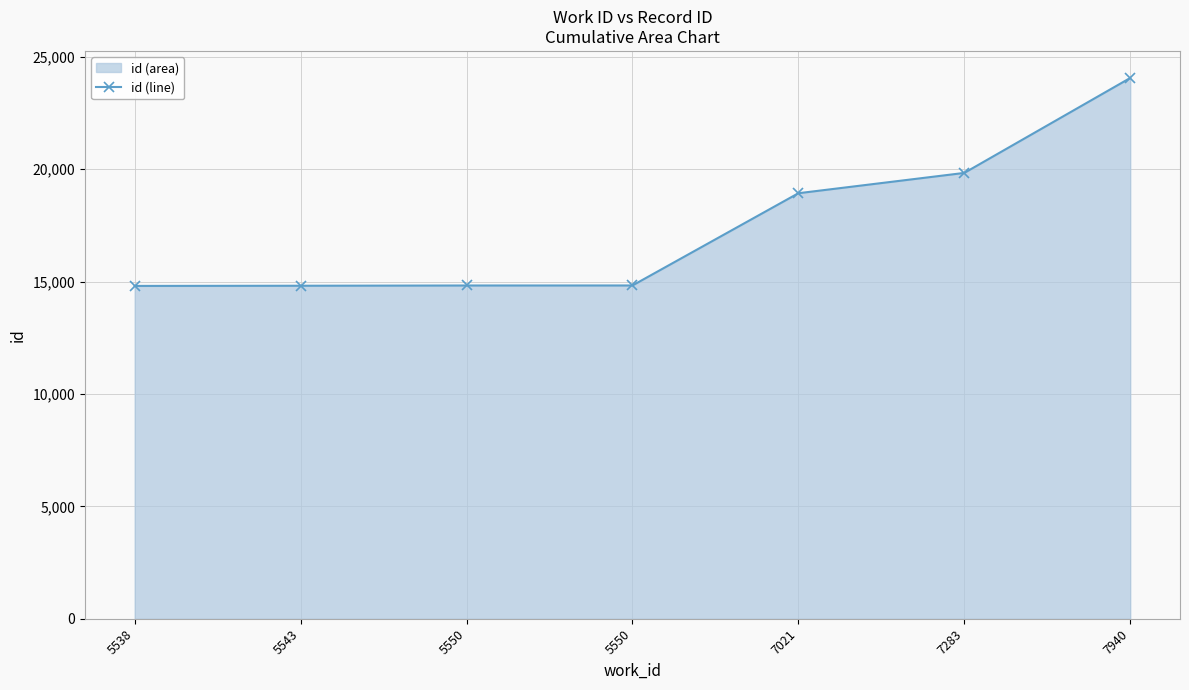

True or false: the data has more than 2 interior local peaks.

False